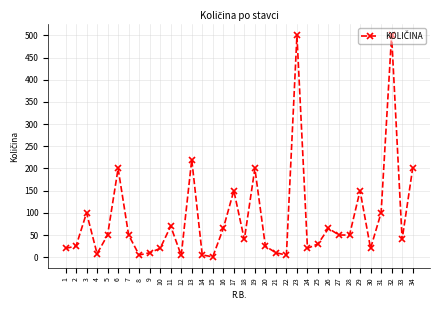

How many lines are shown in the chart?

1